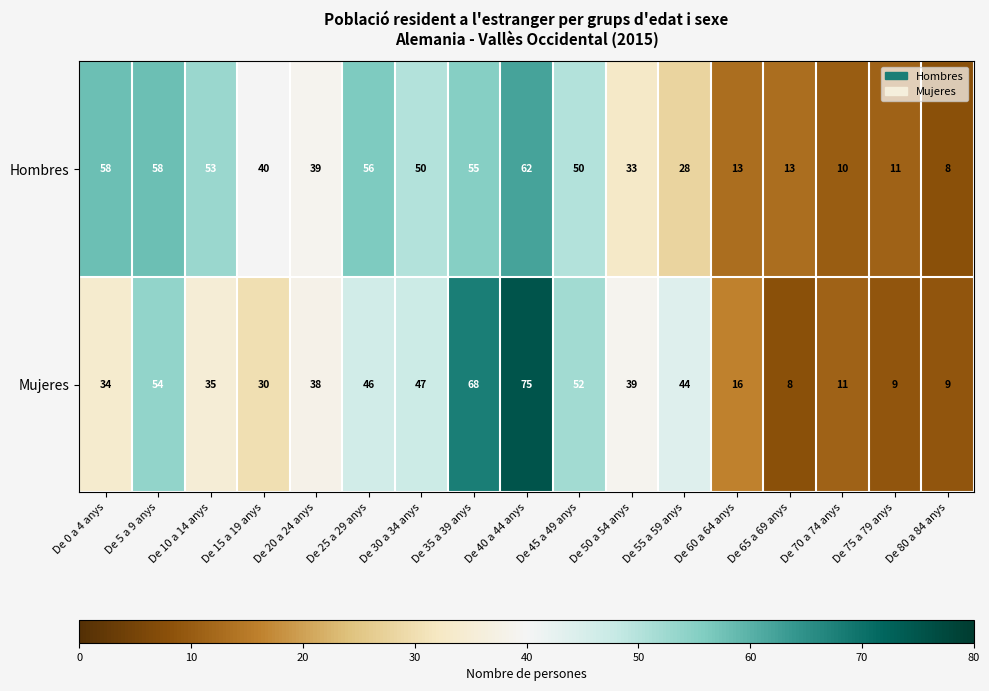

Which series has the widest spread of values?

Mujeres